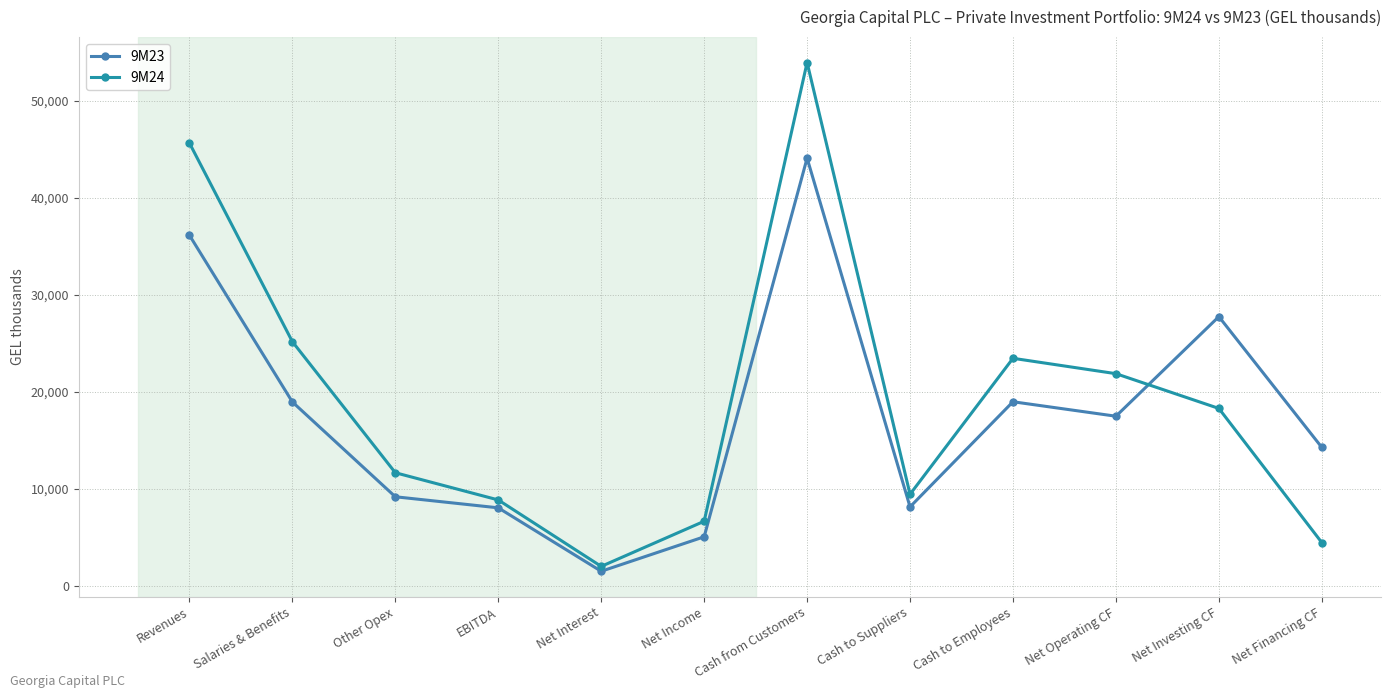

Where is 9M23 nearest to the value 22789?

Cash to Employees